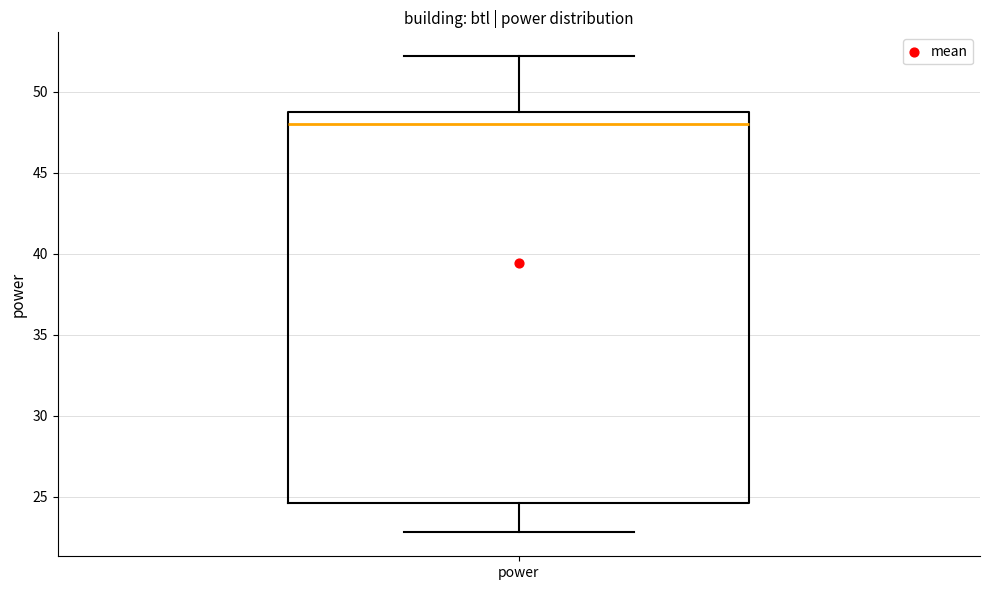

Read this box plot against the y-axis: the position of the median line, the range covered by the box, and the ends of both whiskers. The values are not printed on the chart, so give them approximately, as read against the axis.

median 48.0, box 24.5 to 48.5, whiskers 23.0 to 52.0